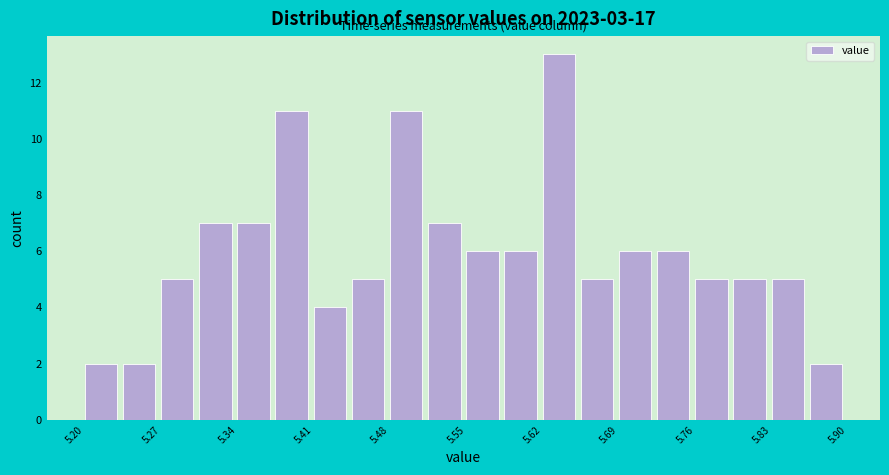

Read against the x-axis, roughly where is the centre of the tallest bar?

5.63